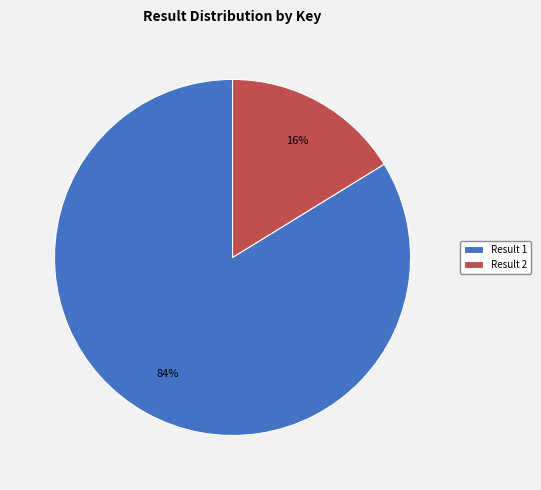

Rank the categories by value from highest to lowest.

Result 1, Result 2